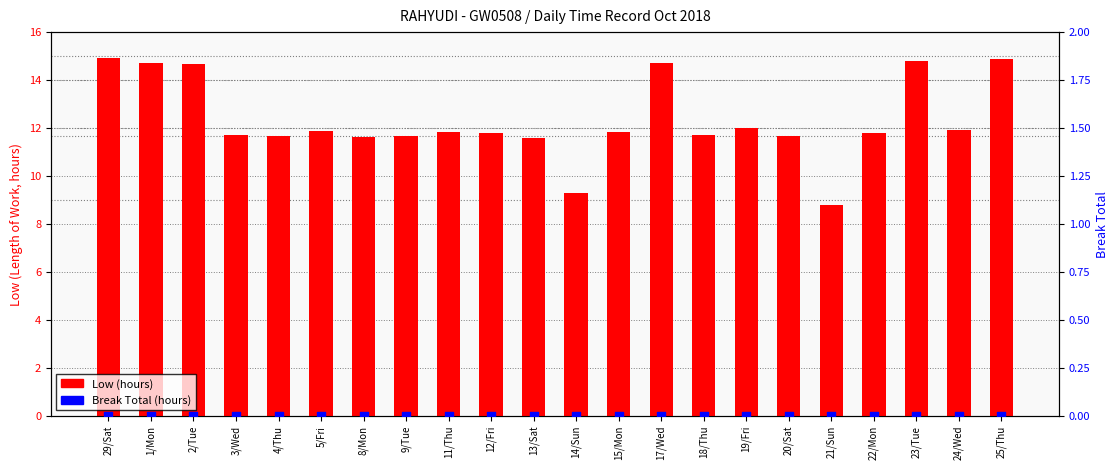

What is the total value across all series at 23/Tue?

14.8